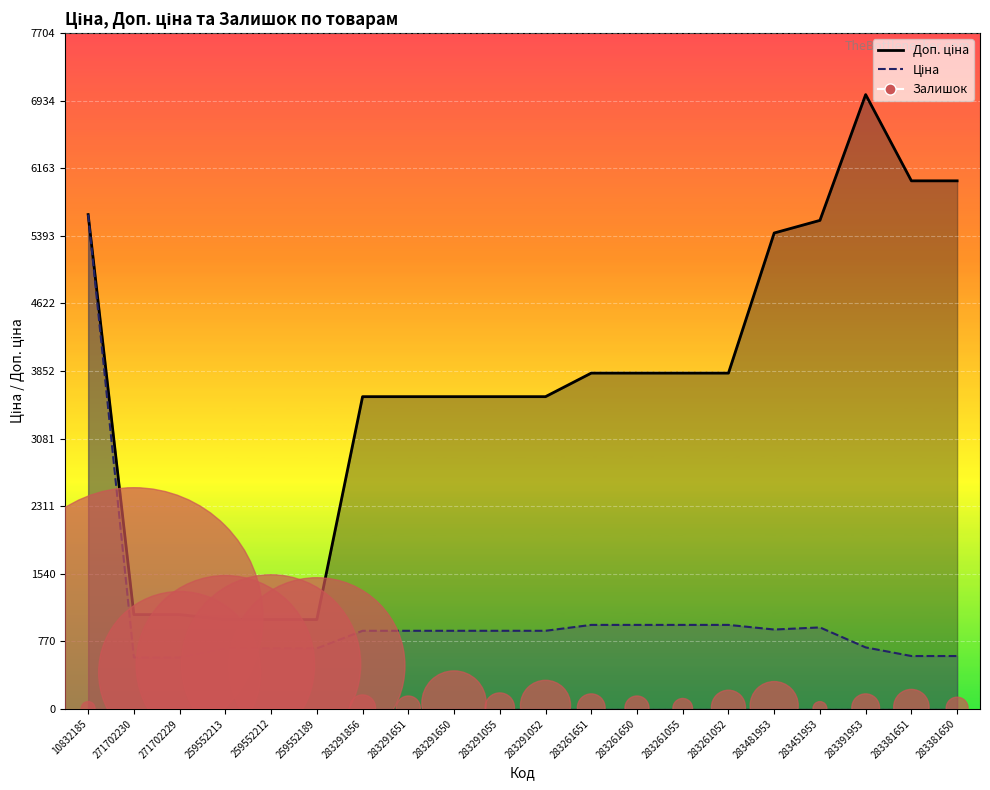

Which series has the largest total across all categories?

Доп. ціна